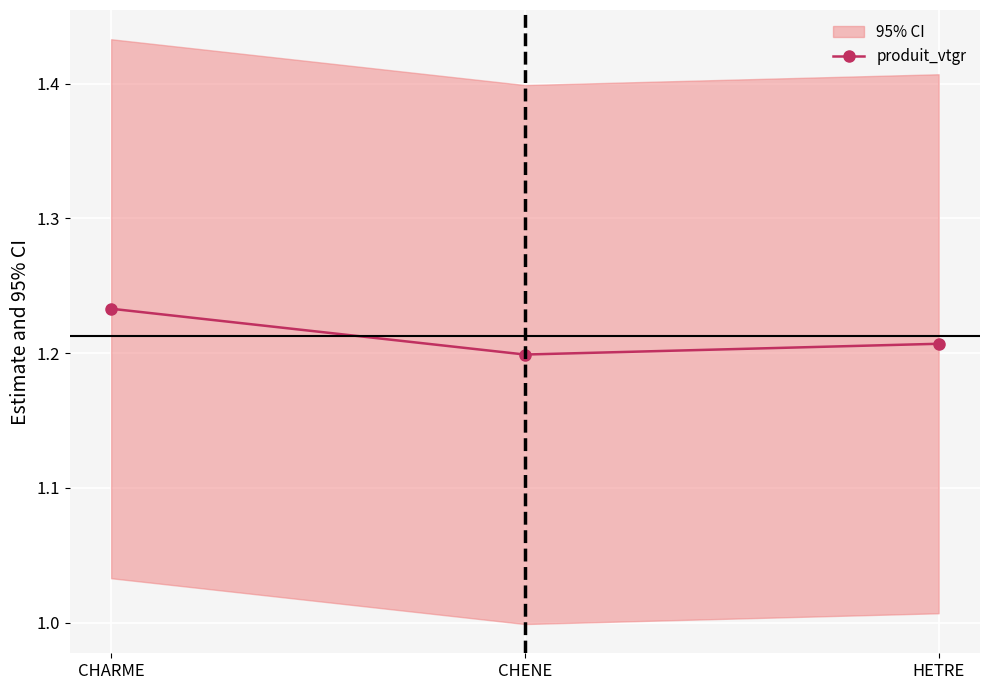

What is the value of the 2nd point from the left?

1.2